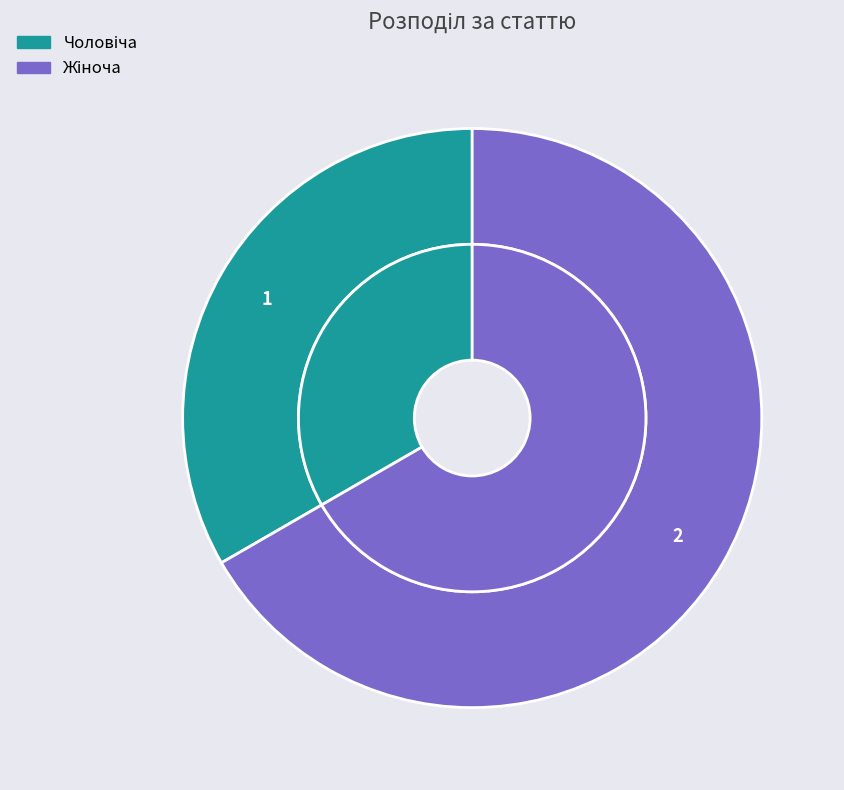

What percentage is the Жіноча slice, to the nearest percent?

67%